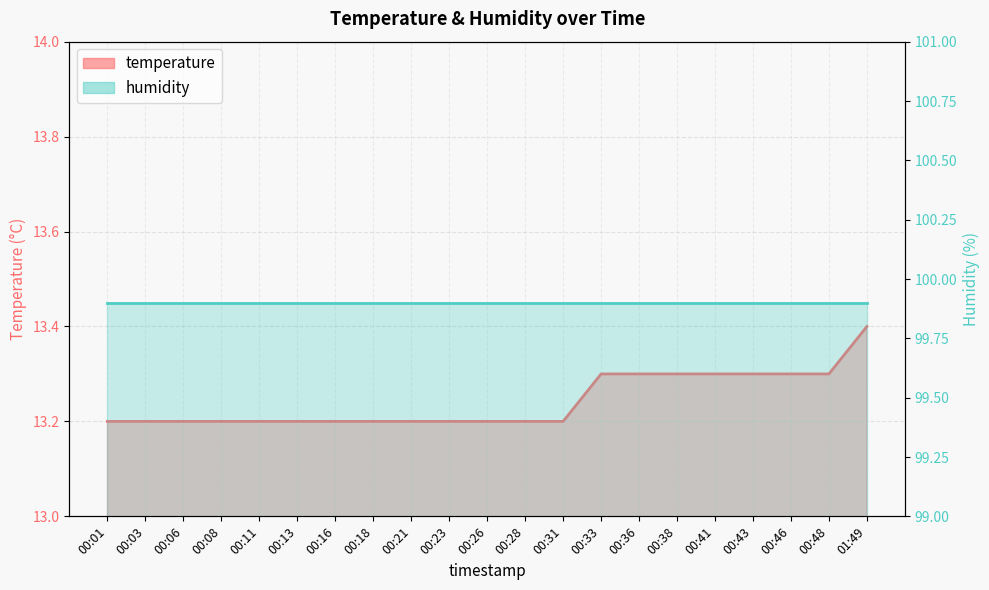

What is the minimum value shown in the chart?

13.2